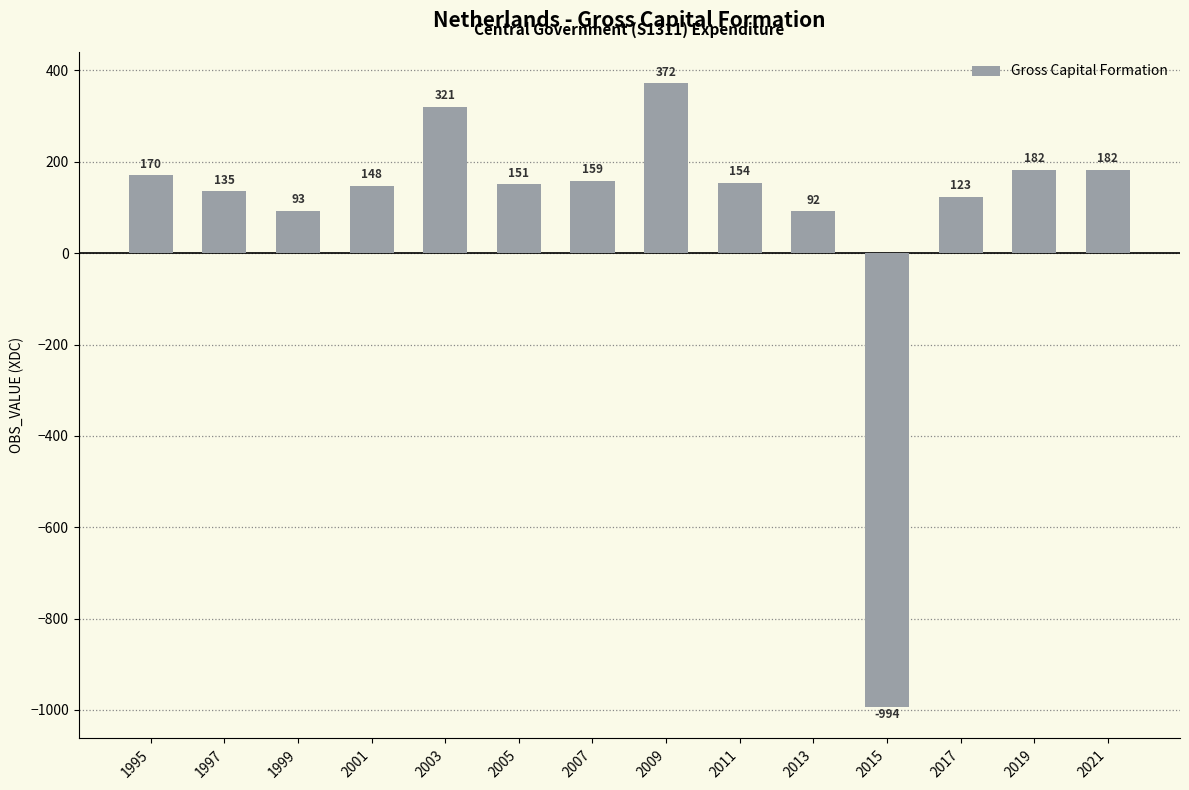

Where is the data nearest to the value -311?

2013